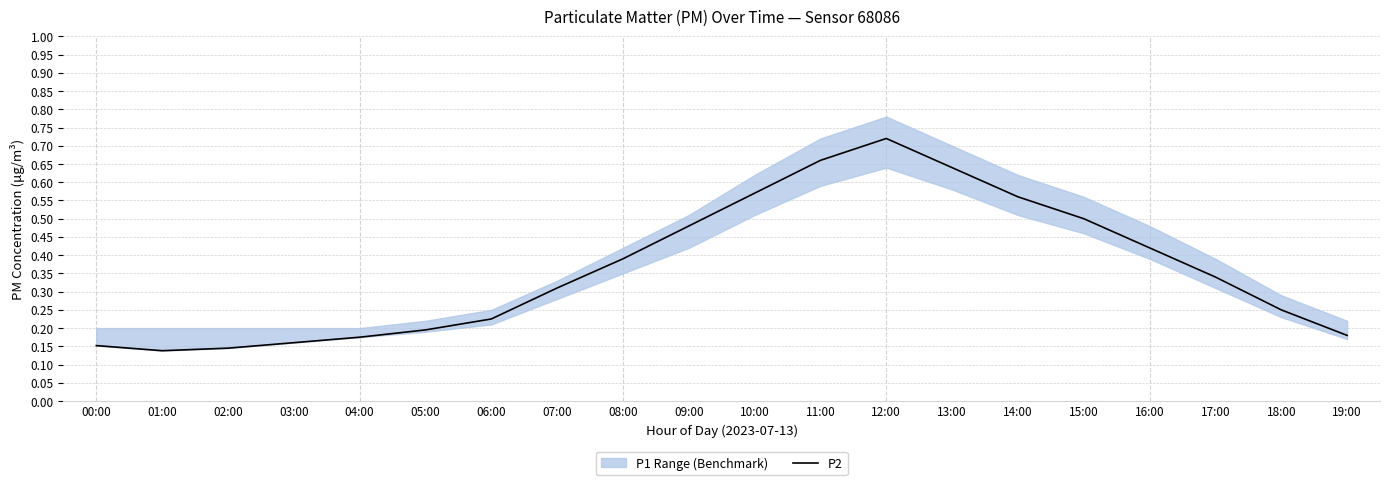

What is the difference between the maximum and minimum values?

0.6